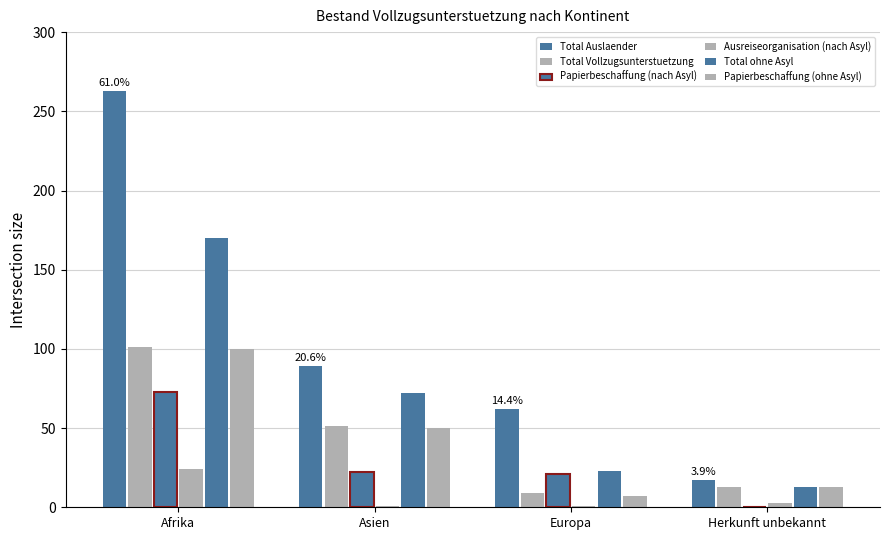

The value of Ausreiseorganisation (nach Asyl) at Asien is 1. True or false?

True